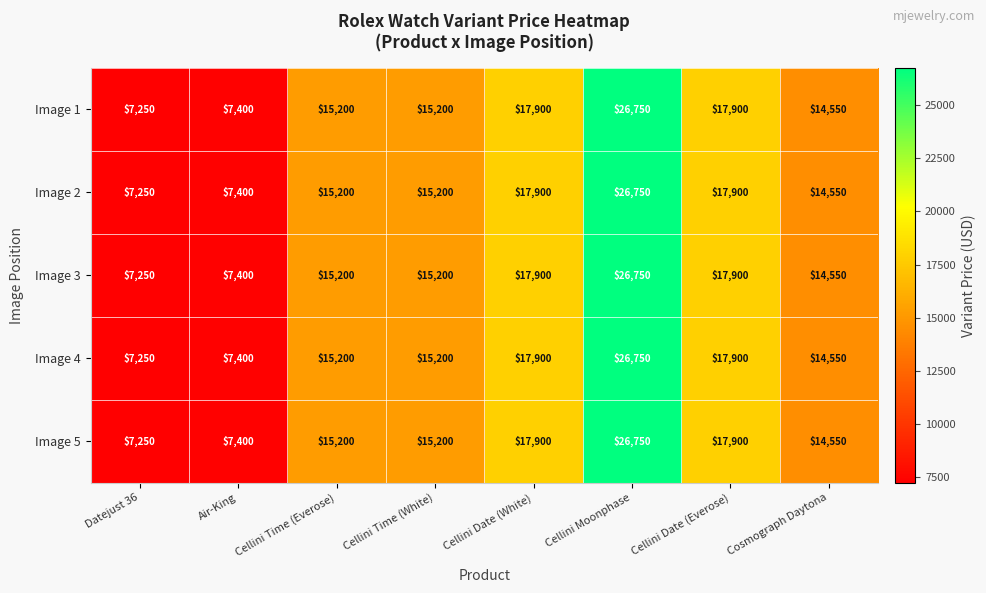

What is the average value of the Image 3 series?

15269